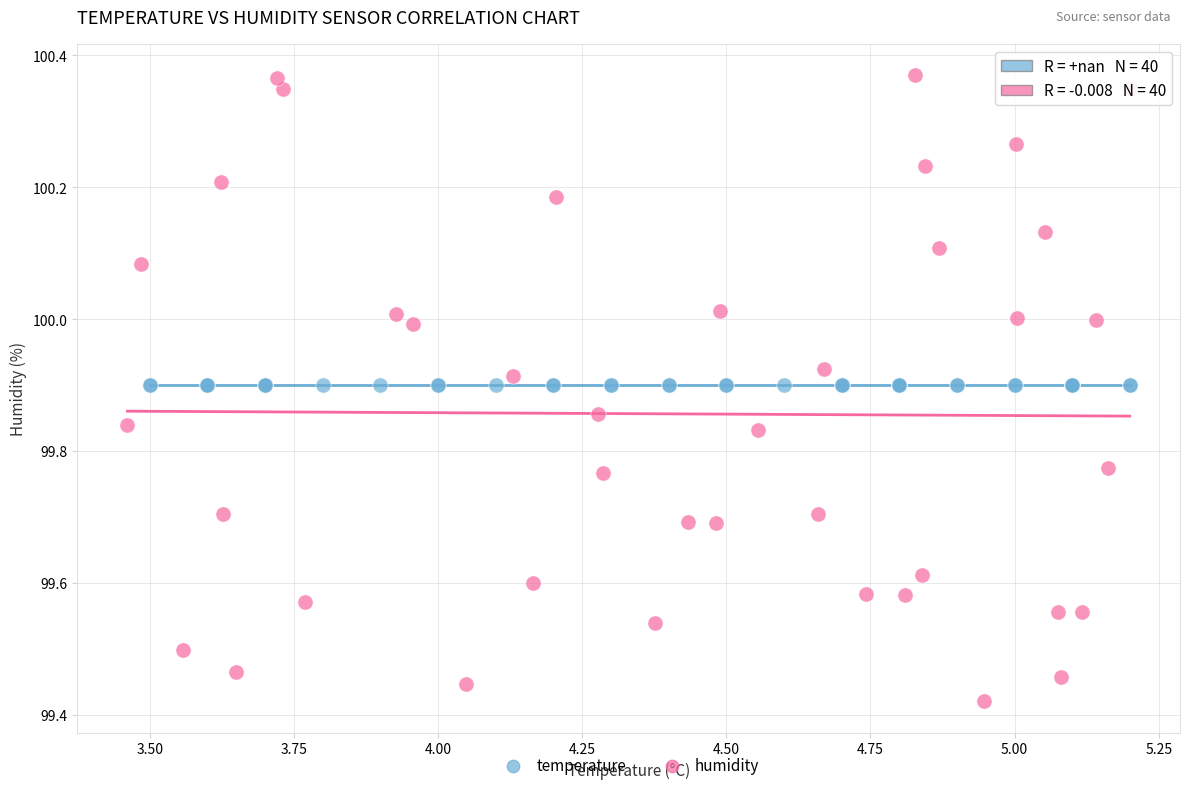

Which series contains the lowest Y value?

humidity